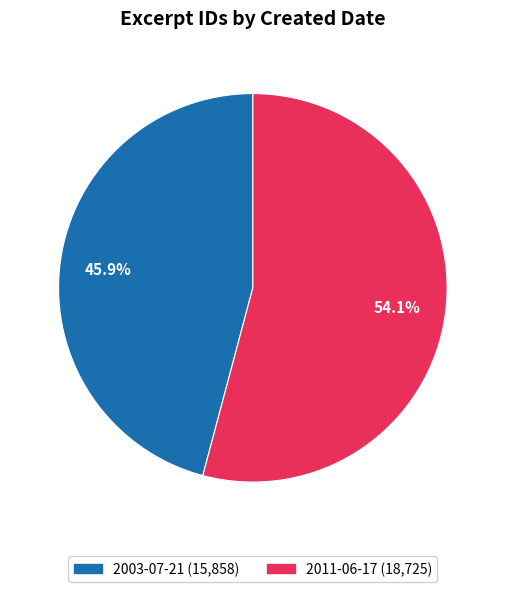

The 2003-07-21 slice represents 59% of the pie. True or false?

False